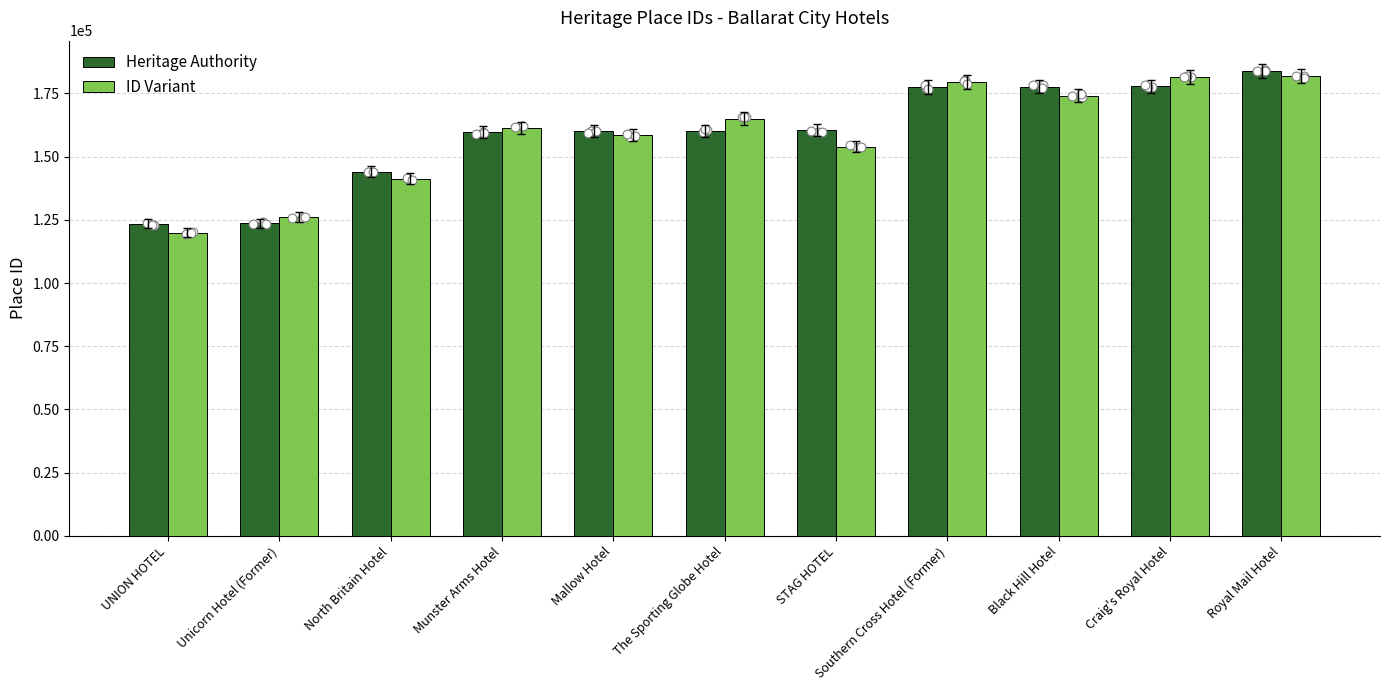

Which series contains the lowest Y value?

ID Variant